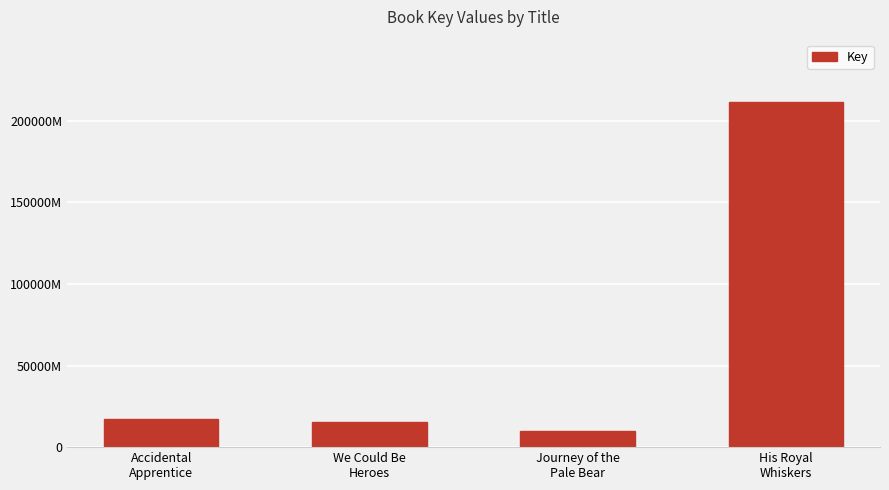

Does the chart contain any negative values?

No